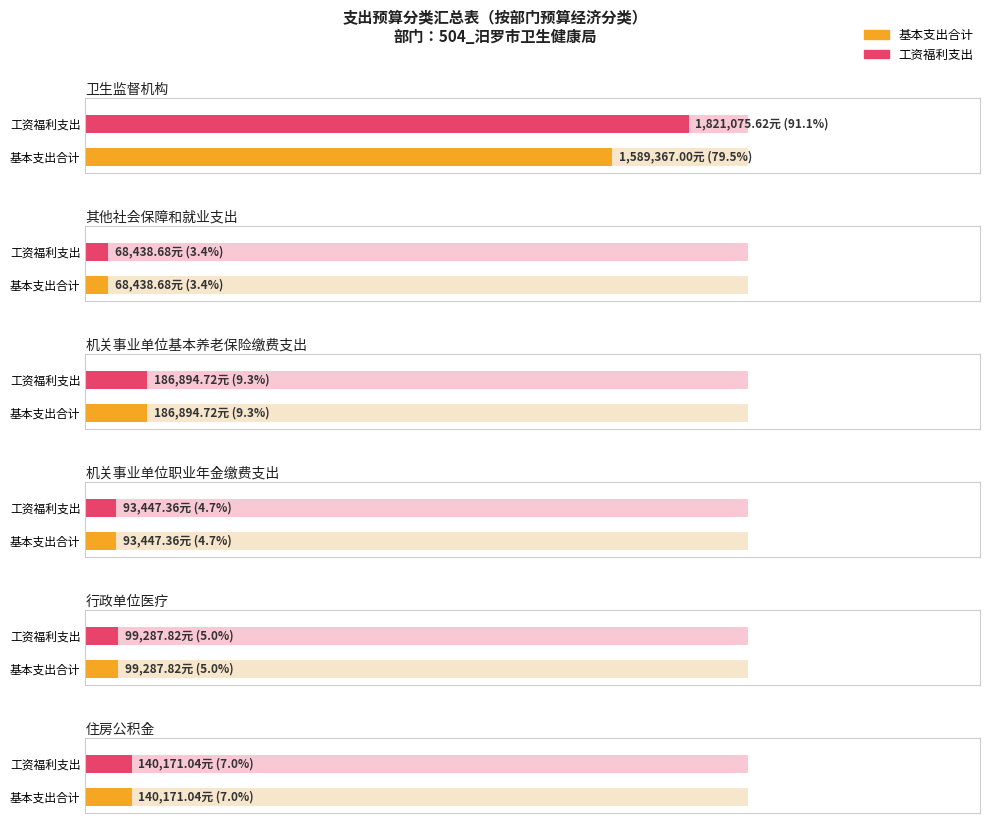

Reading right to left, extract all data points from this chart.

工资福利支出: 住房公积金=140171.0	行政单位医疗=99287.8	机关事业单位职业年金缴费支出=93447.4	机关事业单位基本养老保险缴费支出=186894.7	其他社会保障和就业支出=68438.7	卫生监督机构=1821075.6
合计（基本支出）: 住房公积金=140171.0	行政单位医疗=99287.8	机关事业单位职业年金缴费支出=93447.4	机关事业单位基本养老保险缴费支出=186894.7	其他社会保障和就业支出=68438.7	卫生监督机构=1589367.0